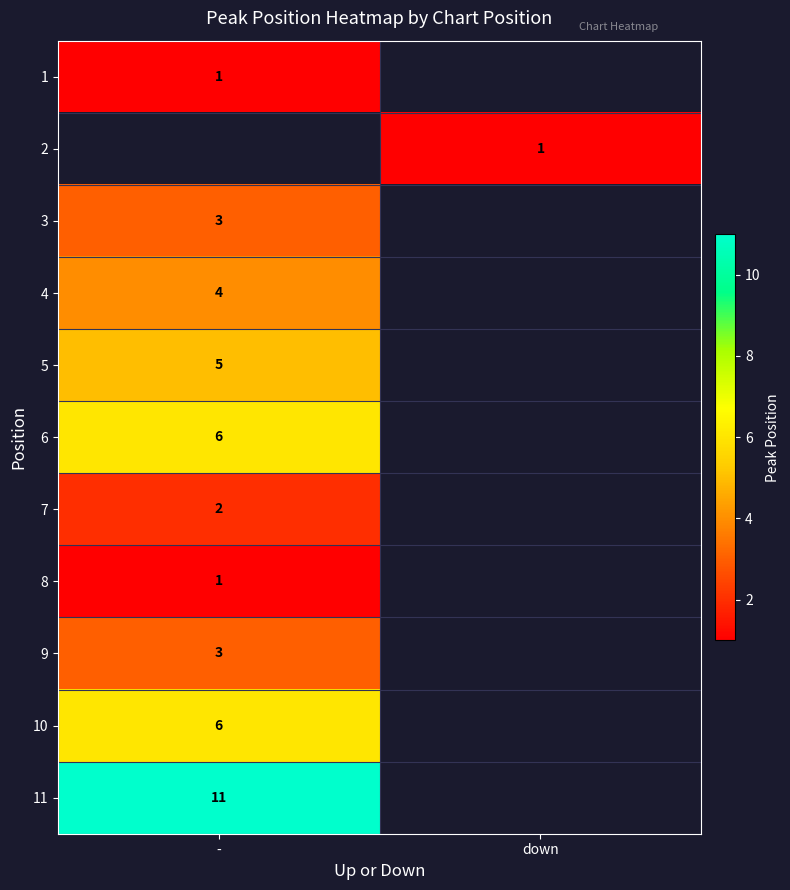

What is the smallest value displayed?

1.0